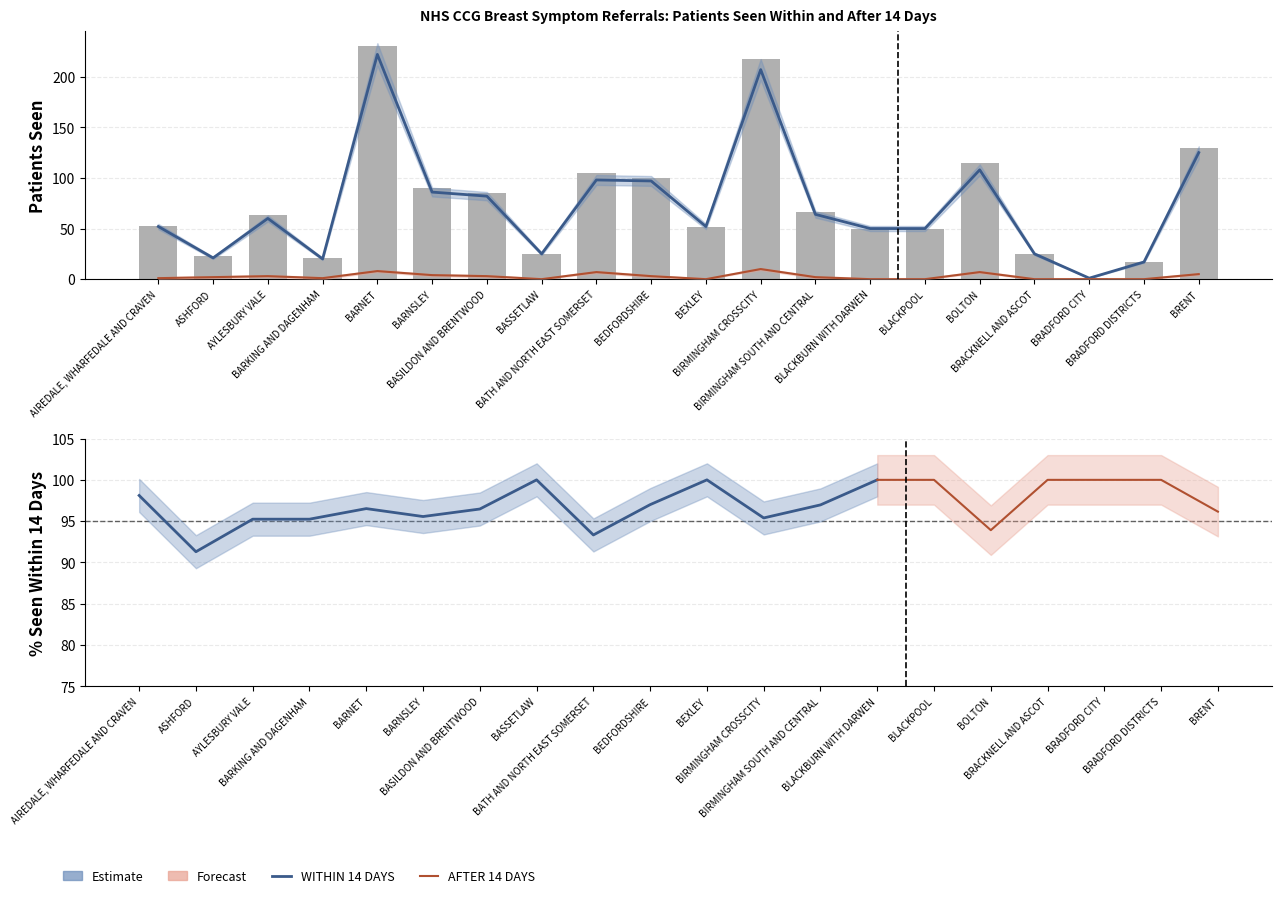

What is the sum of all WITHIN 14 DAYS values?

1462